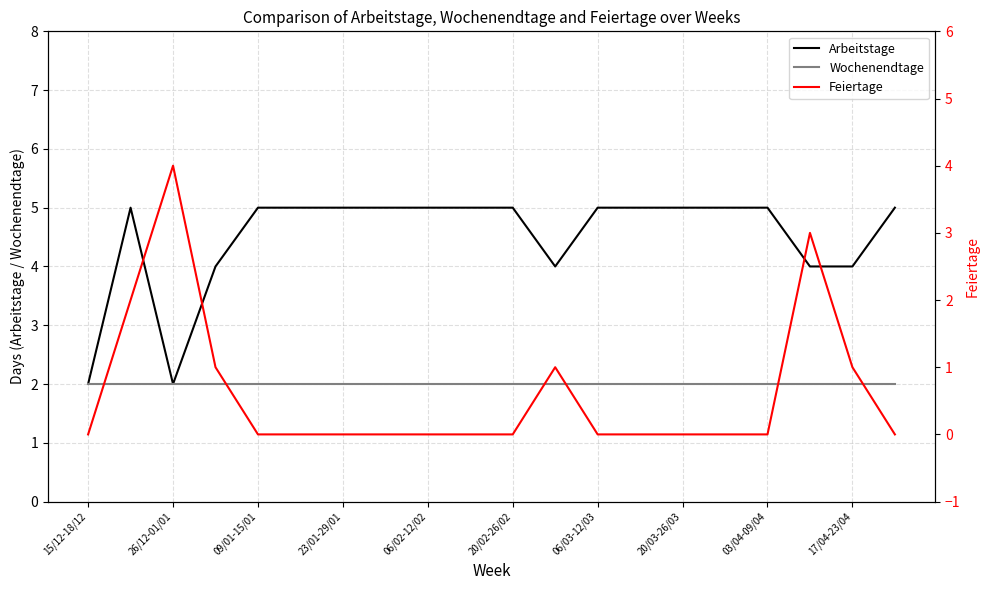

Does the chart have visible grid lines?

Yes